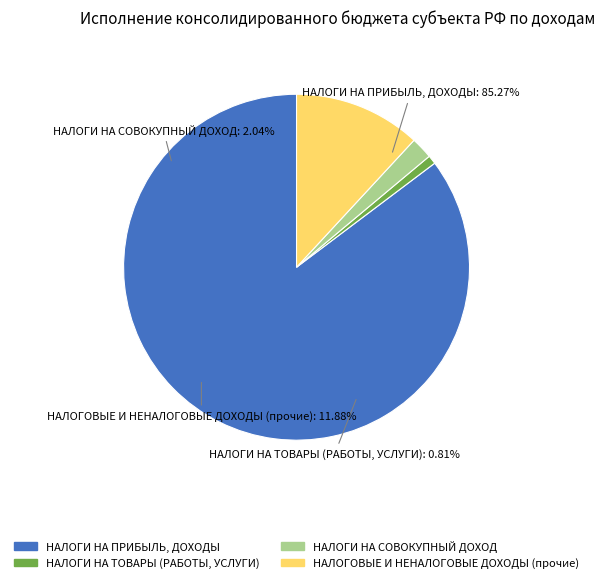

Is НАЛОГИ НА ПРИБЫЛЬ, ДОХОДЫ the majority of the pie?

Yes